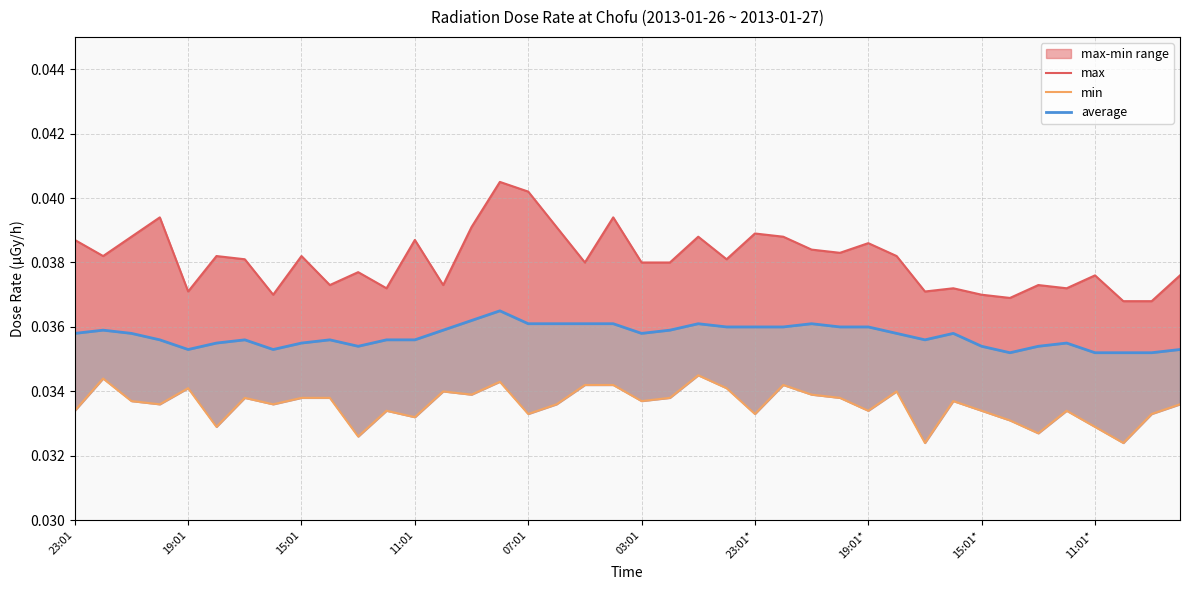

True or false: max and average intersect in this chart.

False